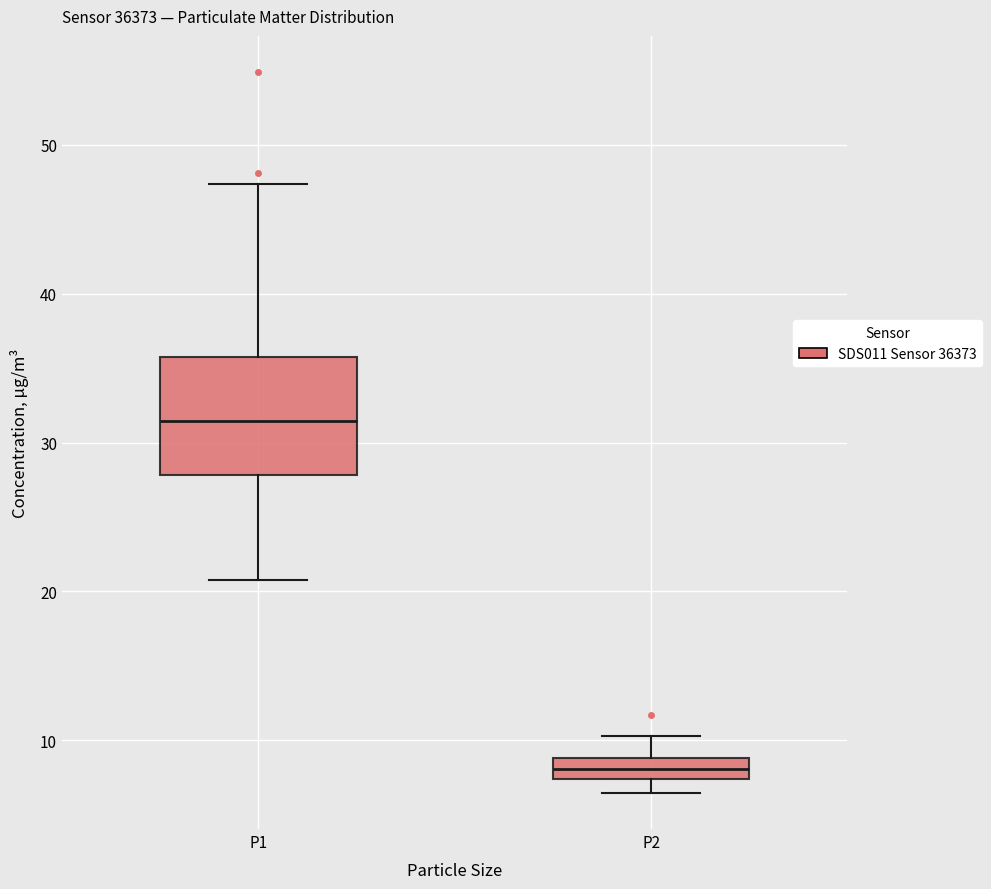

Comparing the boxes themselves (not the whiskers), which one is the tallest?

P1